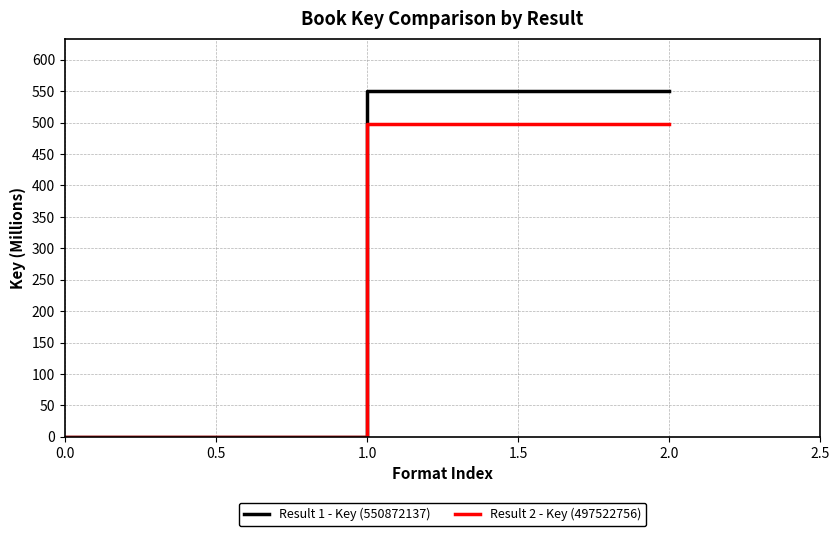

Is the value of Result 1 - Key (550872137) at 0.0 greater than the value of Result 2 - Key (497522756) at 1.0?

No